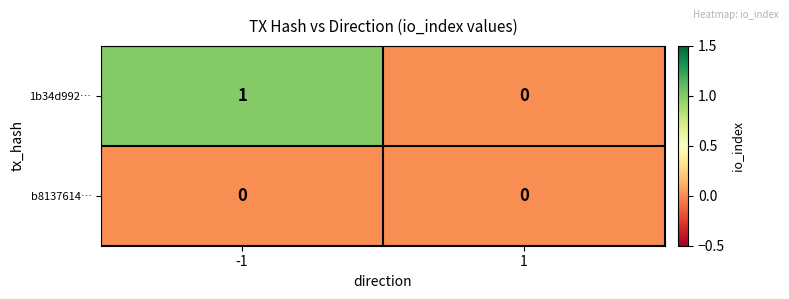

List the series in order of their peak value, highest first.

1b34d992…, b8137614…